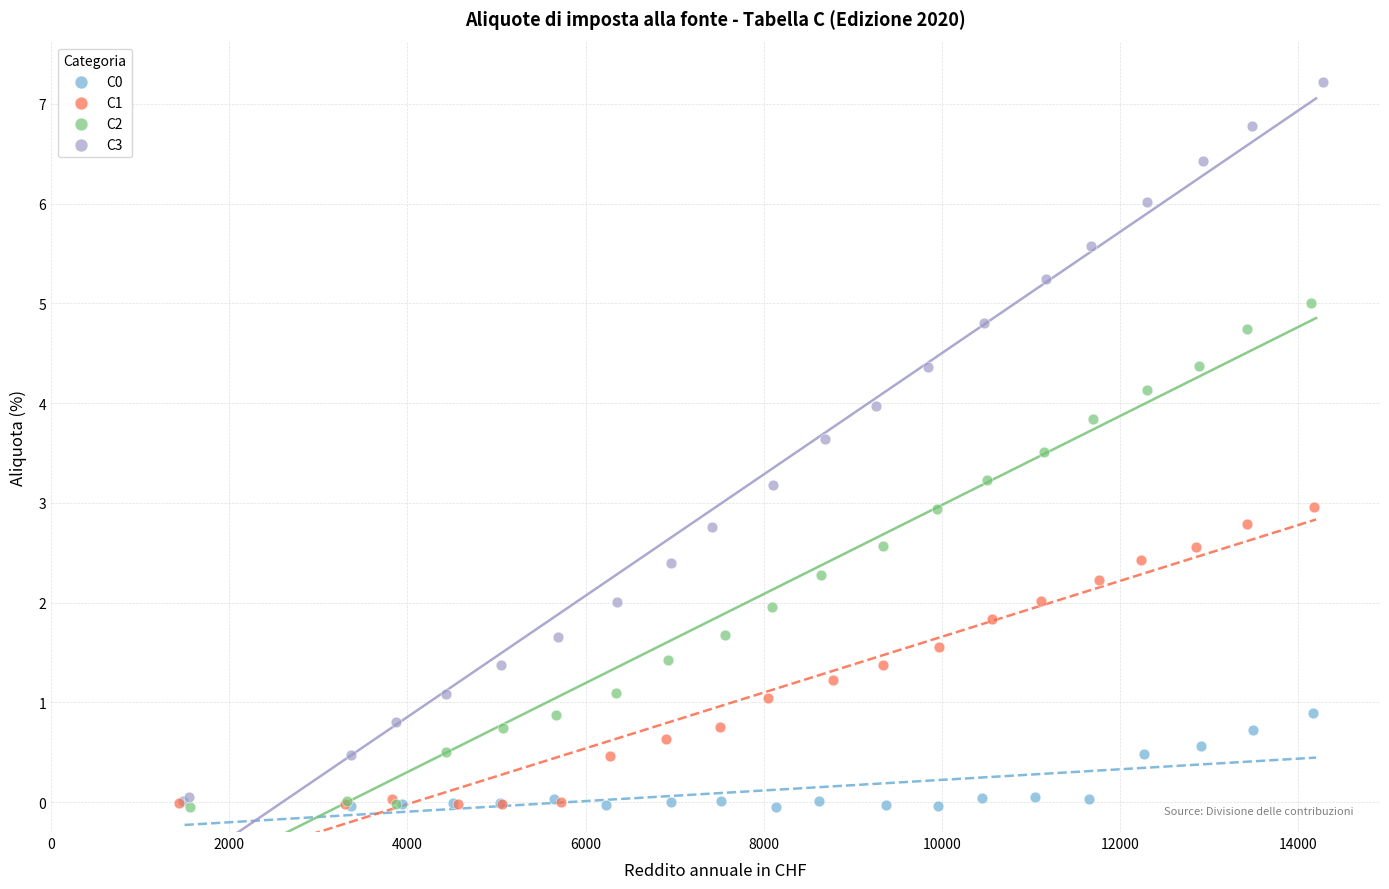

Which series has the largest Y range (max minus min)?

C3